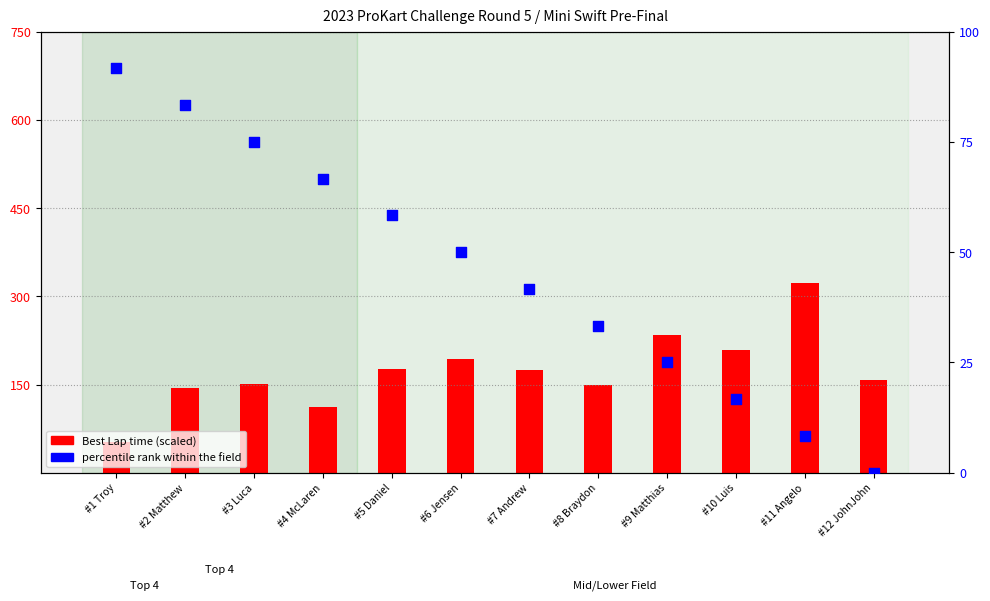

Which series reaches the maximum Y coordinate?

Best Lap time (offset from 47.0s × 300)